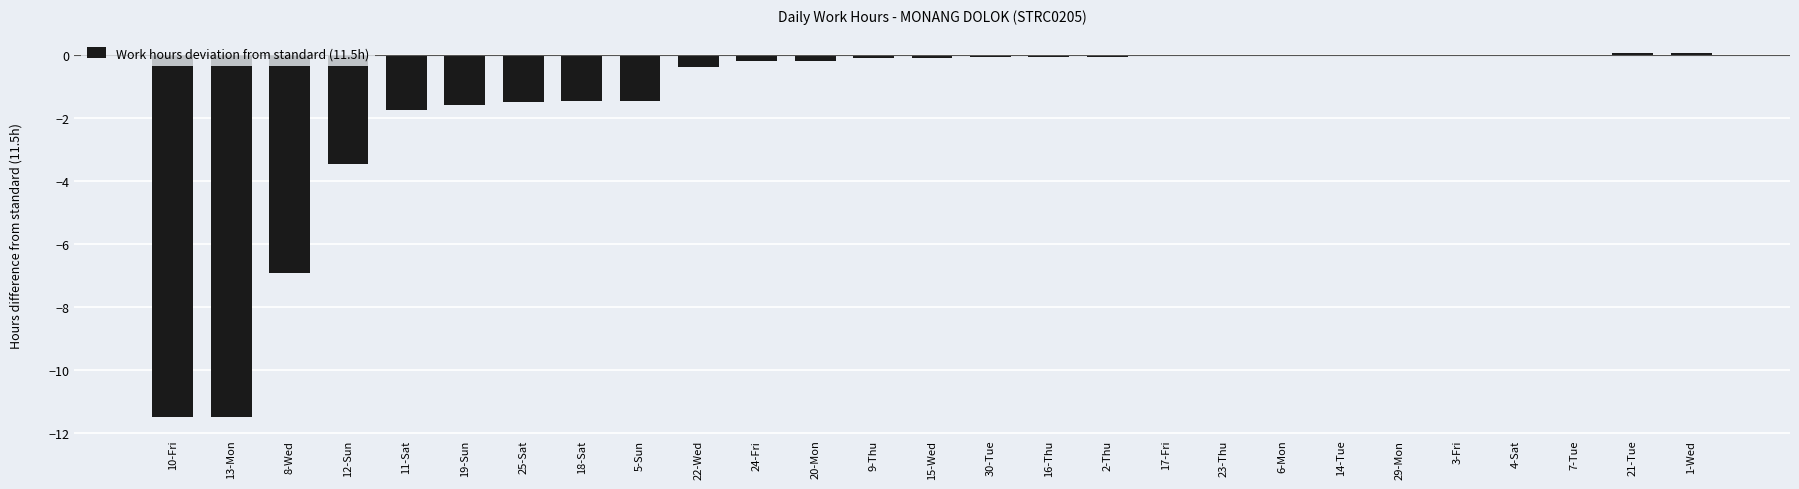

How many distinct data groups are displayed?

1